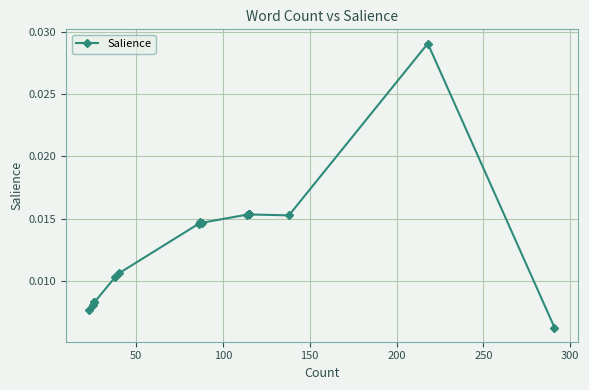

True or false: the data shows 0.0 at 300.

False